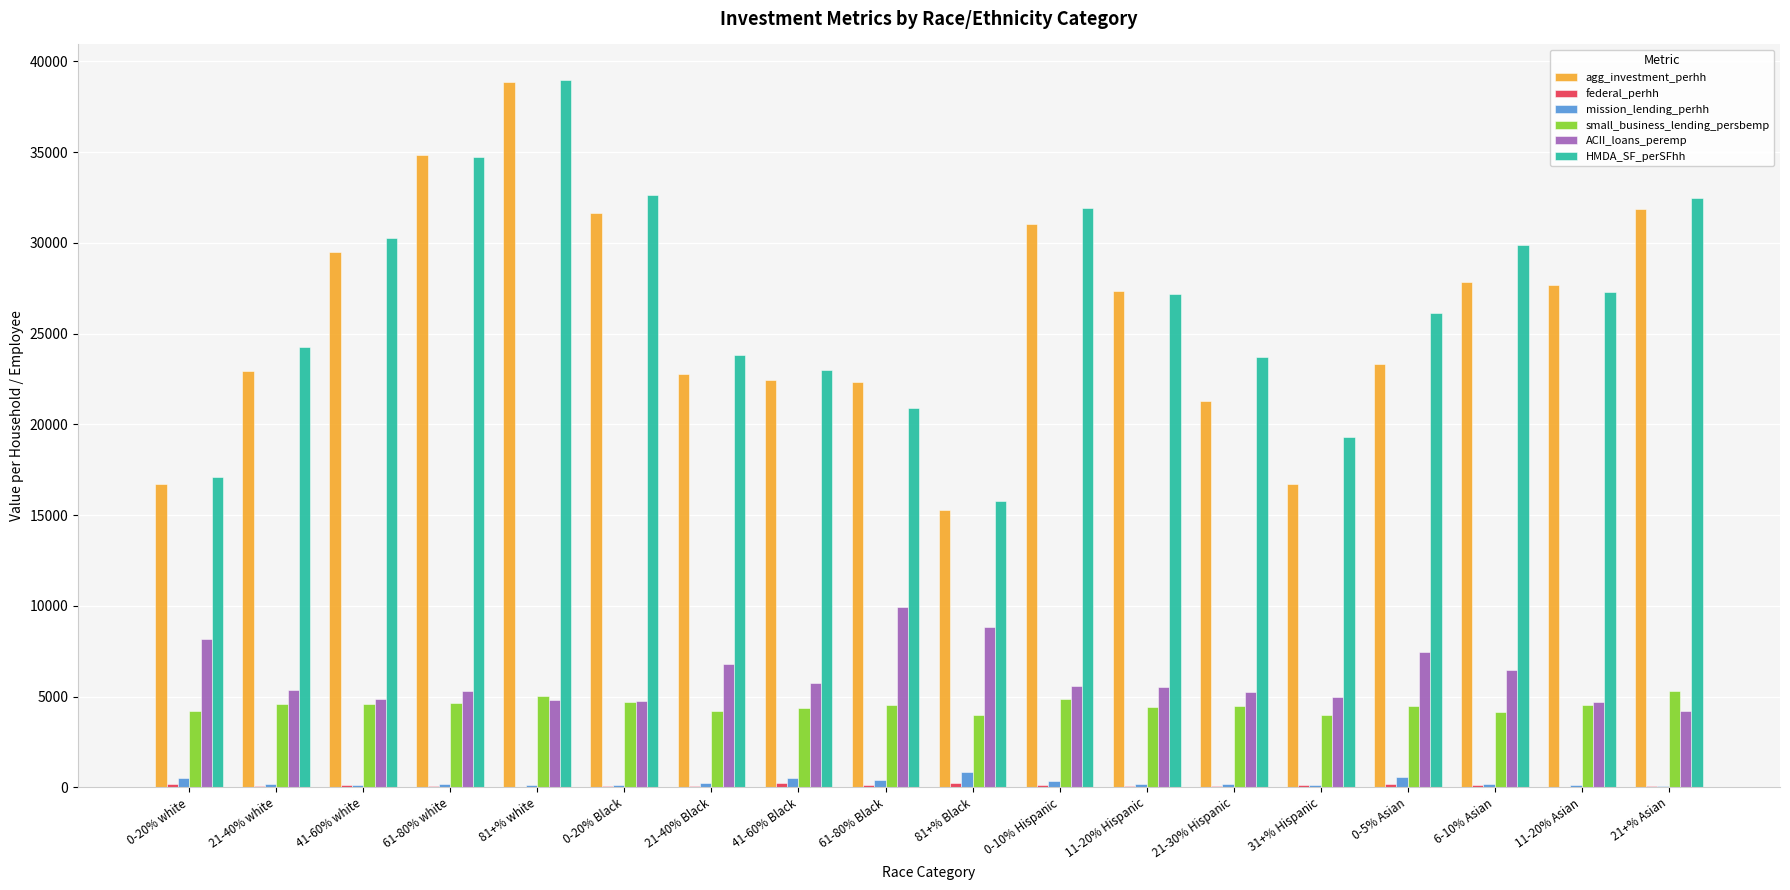

Where does the HMDA_SF_perSFhh series first go above 27156?

41-60% white